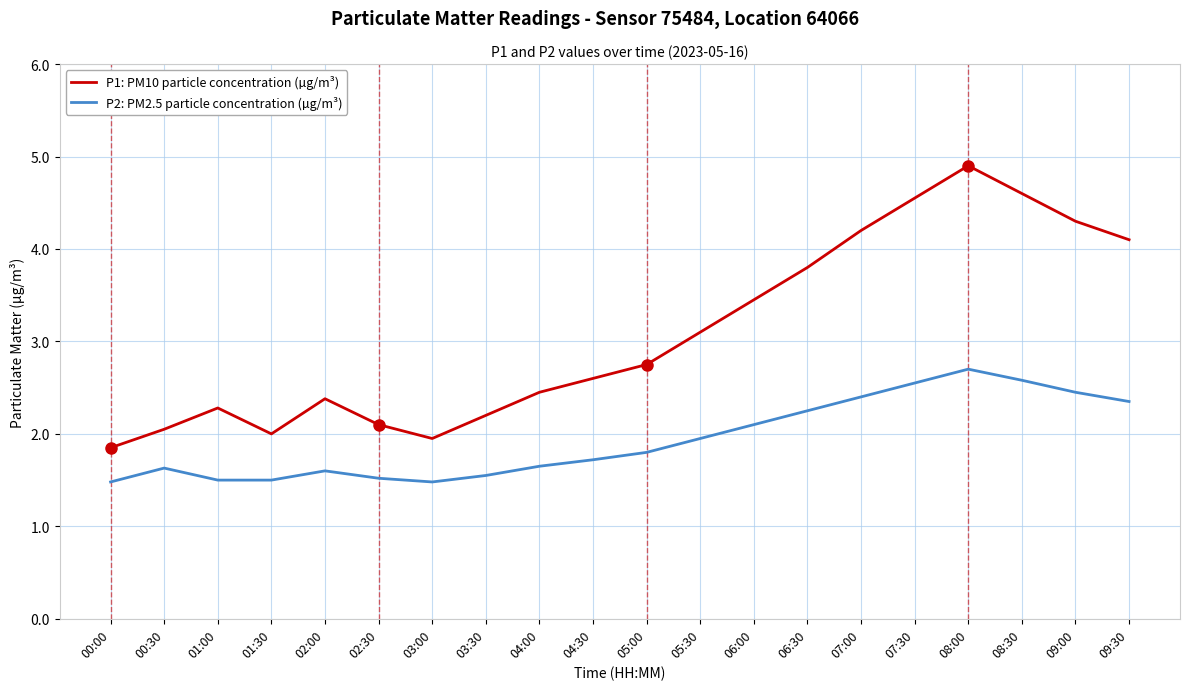

Does the chart have visible grid lines?

Yes